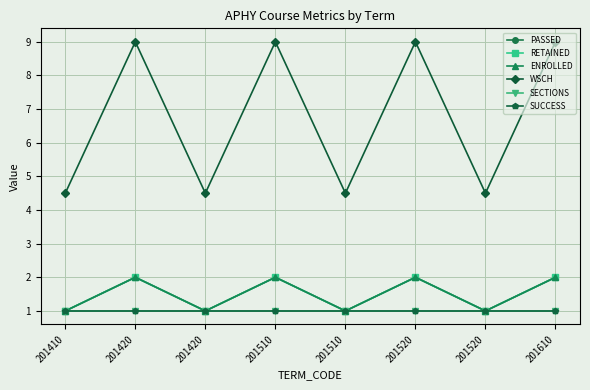

What is the value of the ENROLLED point at the 8th from the left?

2.0